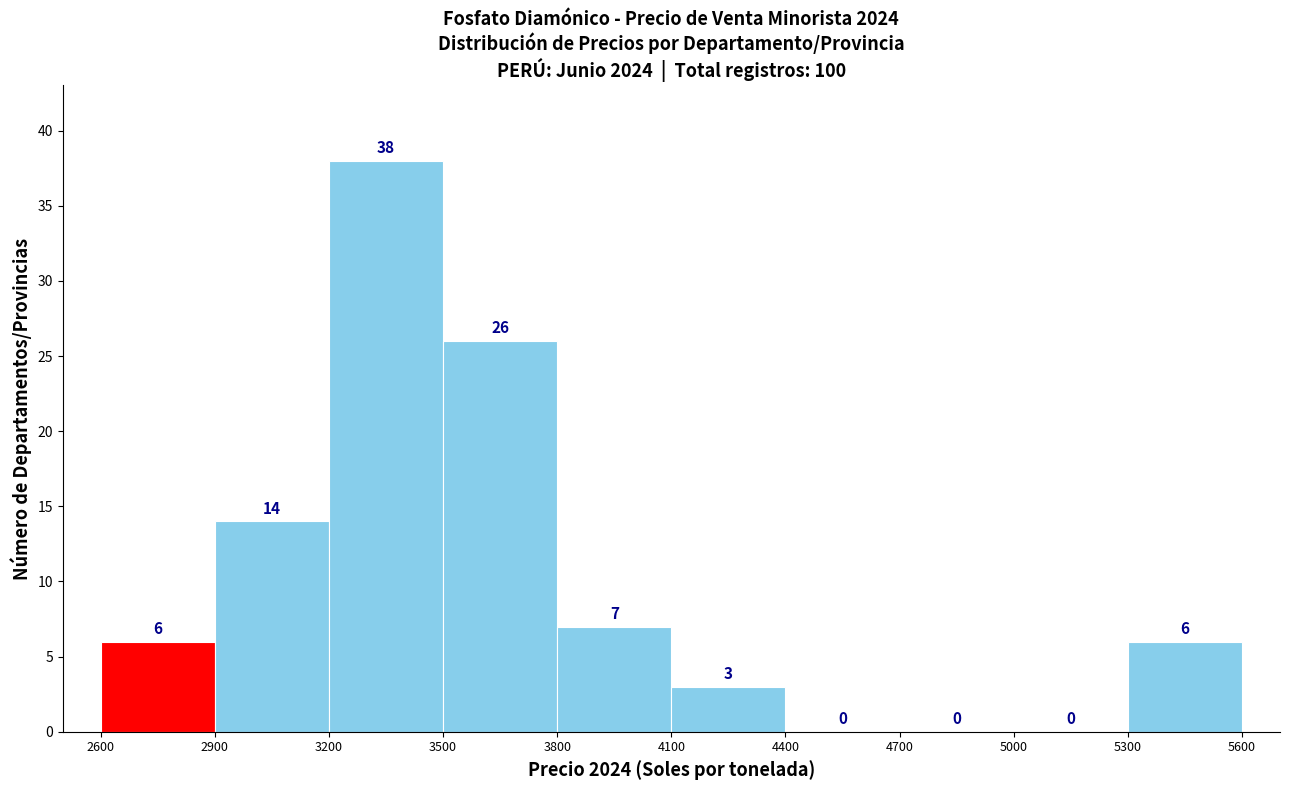

Over which range of the x-axis is the bar tallest?

3200 to 3500